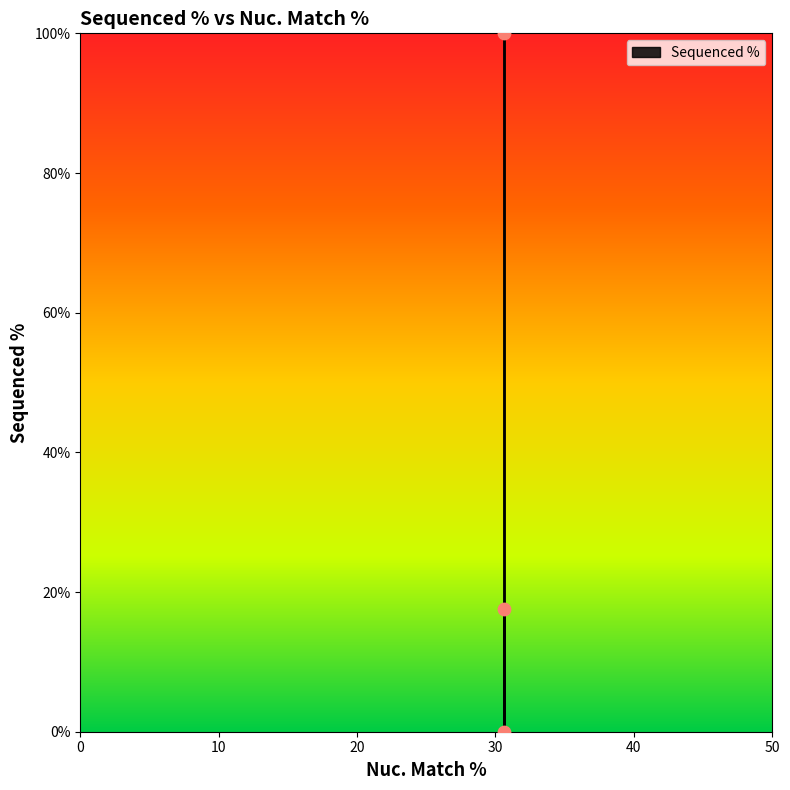

What Y value in the scatter plot is closest to 50?

17.6